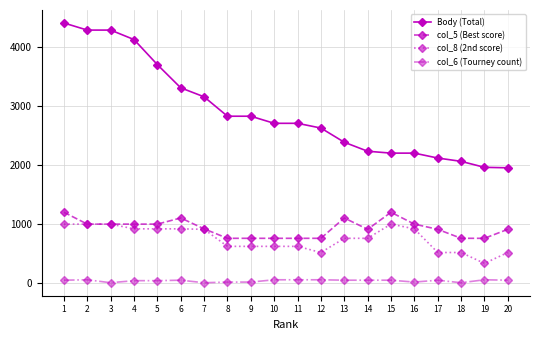

How many values in the col_6 (Tourney count) series are below 52?

8